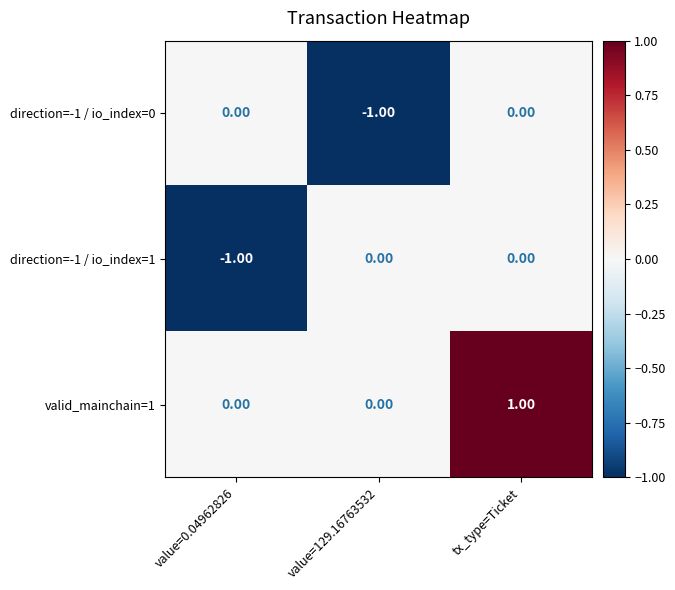

Is the value of direction=-1 / io_index=0 at value=0.04962826 greater than the value of direction=-1 / io_index=1 at value=0.04962826?

Yes